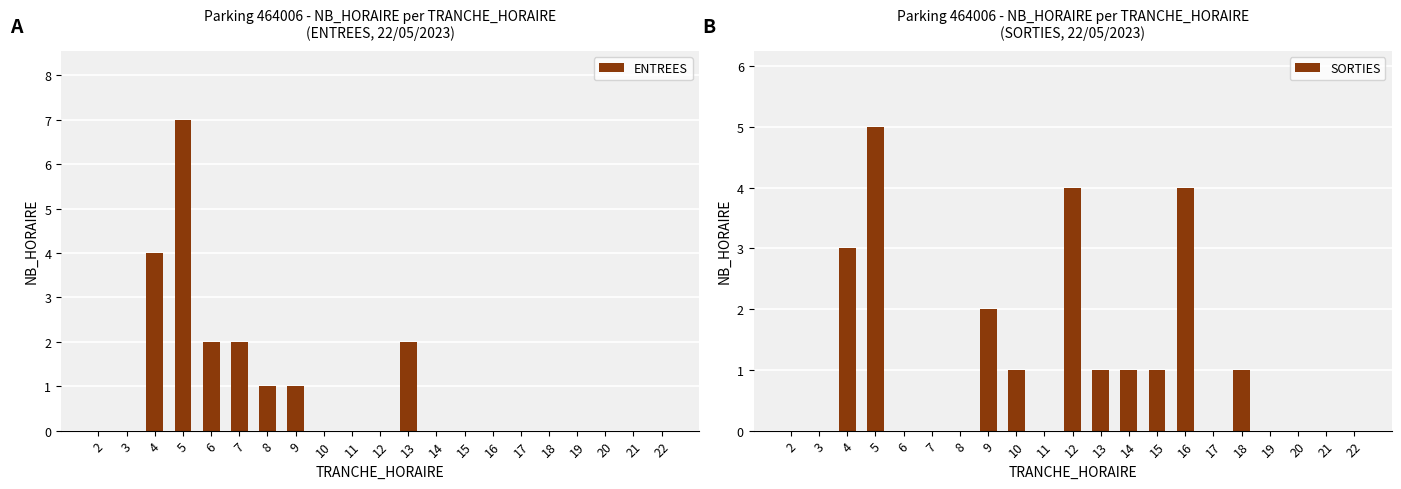

What is the sum of the ENTREES values at 9 and 2?

1